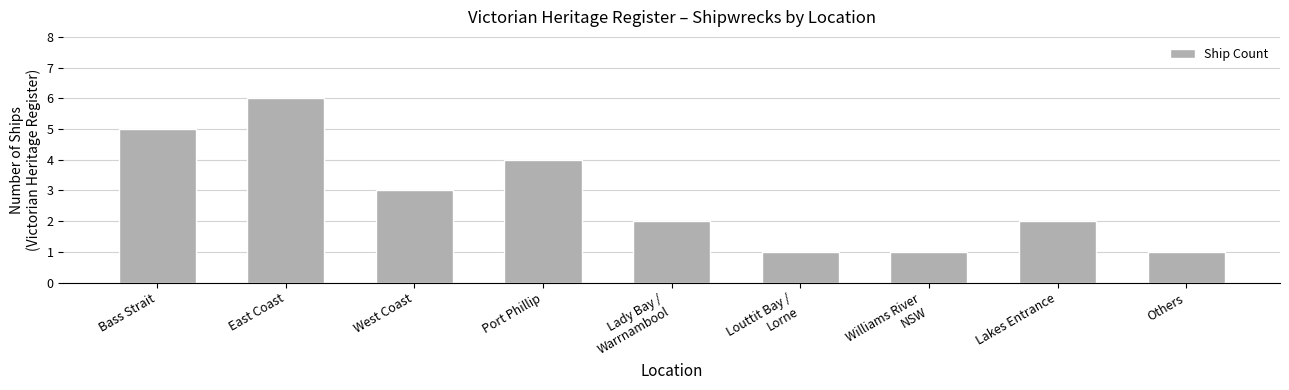

What is the ratio of the value at Williams River
NSW to the value at Louttit Bay /
Lorne?

1.0